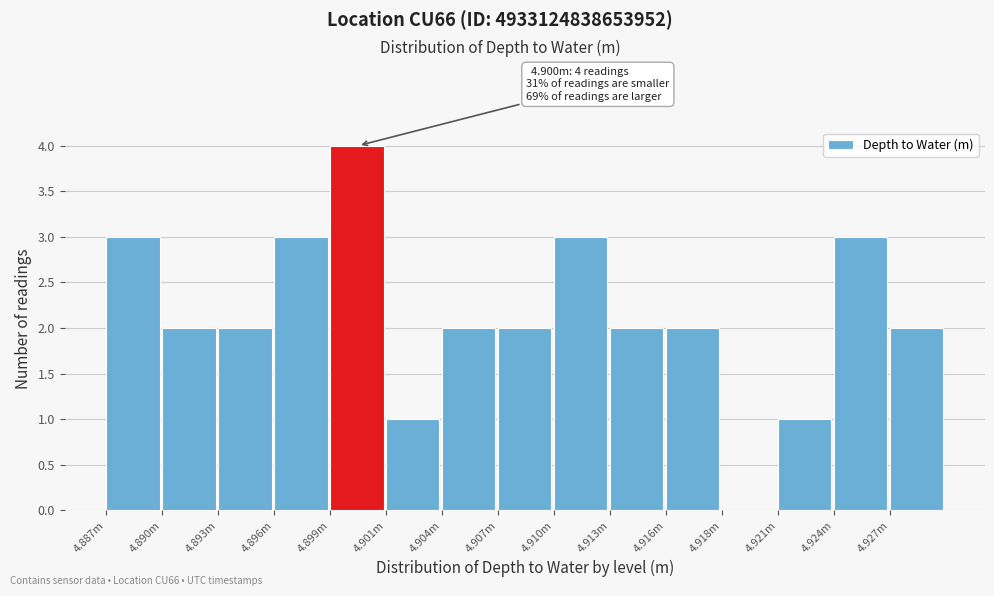

Reading left to right, list all the values displayed in this chart.

4.887m=3	4.890m=2	4.893m=2	4.896m=3	4.899m=4	4.901m=1	4.904m=2	4.907m=2	4.910m=3	4.913m=2	4.916m=2	4.918m=0	4.921m=1	4.924m=3	4.927m=2